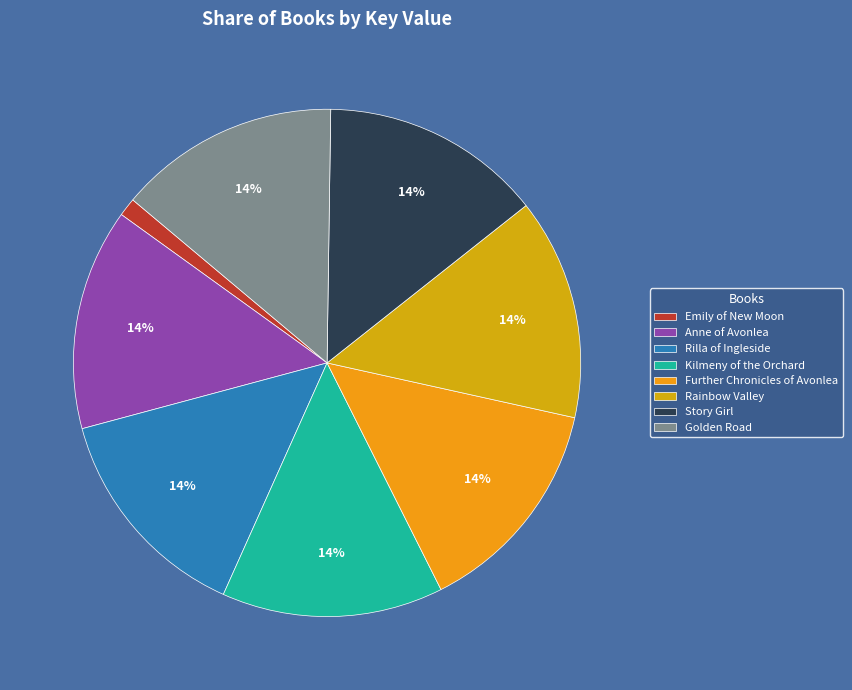

What is the change in value from Anne of Avonlea to Kilmeny of the Orchard?

-16243